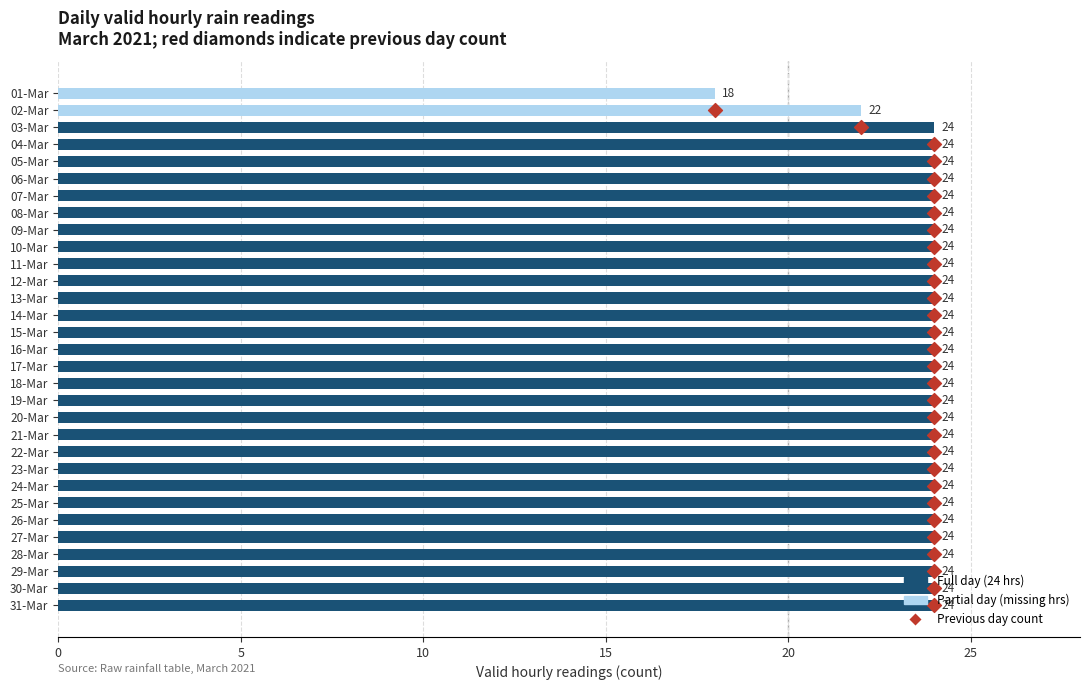

Which has a higher value, 15-Mar or 16-Mar?

15-Mar